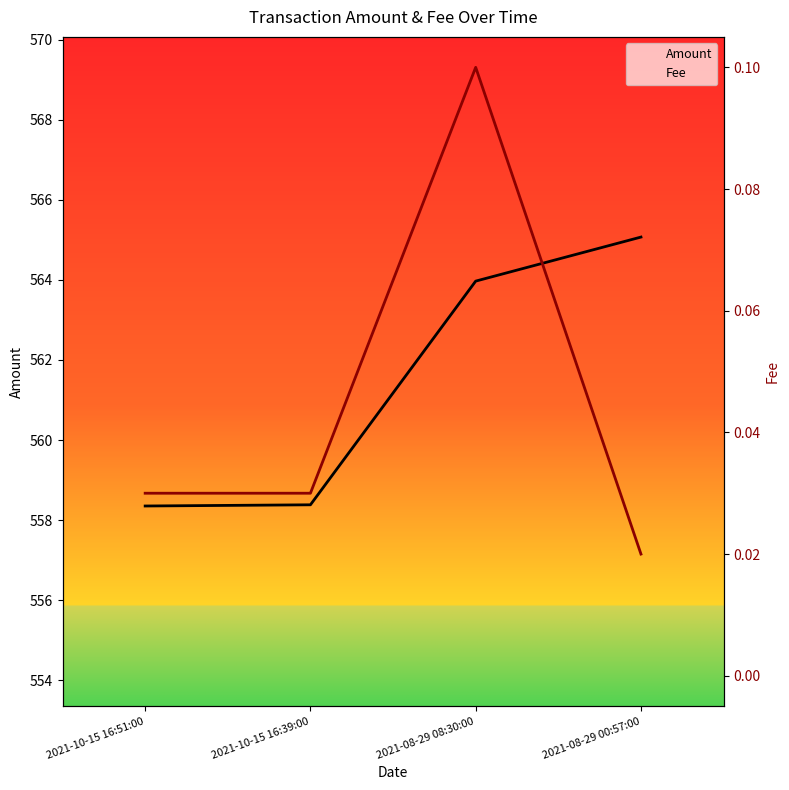

List the series in order of their overall mean, lowest first.

Fee, Amount